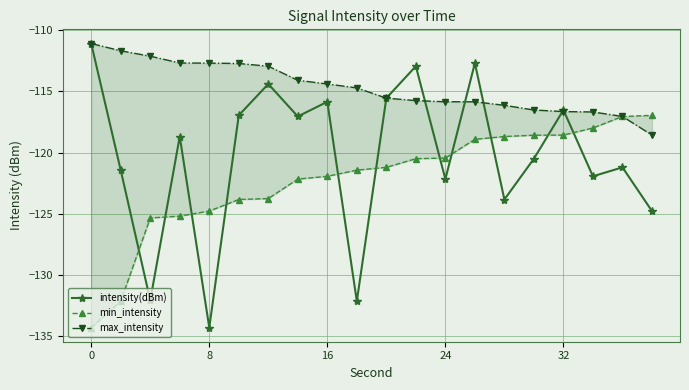

How many lines are shown in the chart?

3